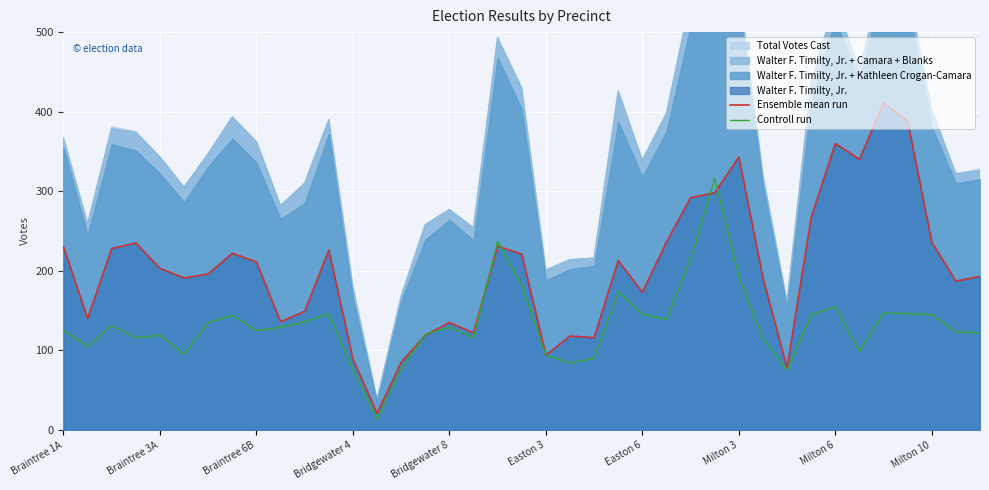

What is the maximum value for Controll run?

316